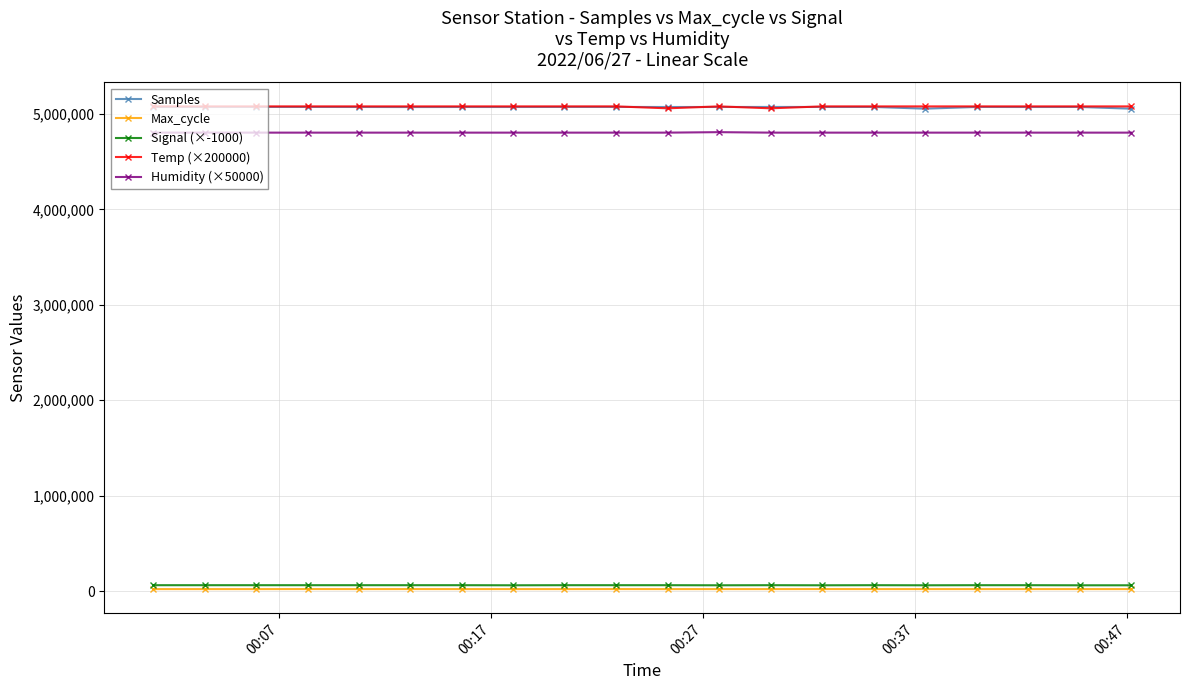

True or false: Signal (×-1000) and Temp (×200000) intersect in this chart.

False